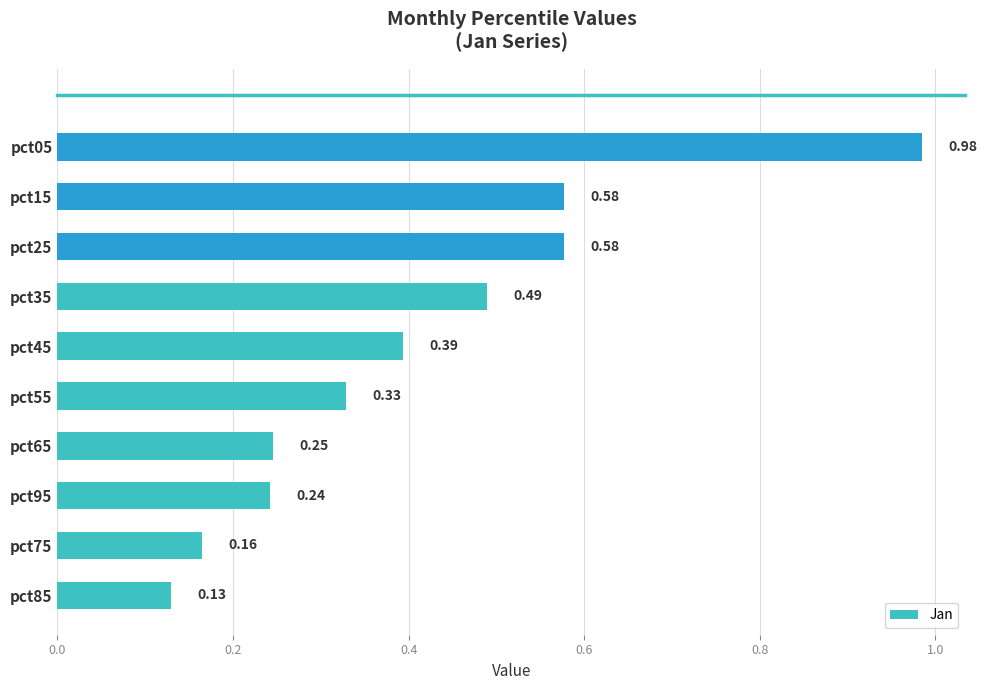

Which has a higher value, pct95 or pct05?

pct05